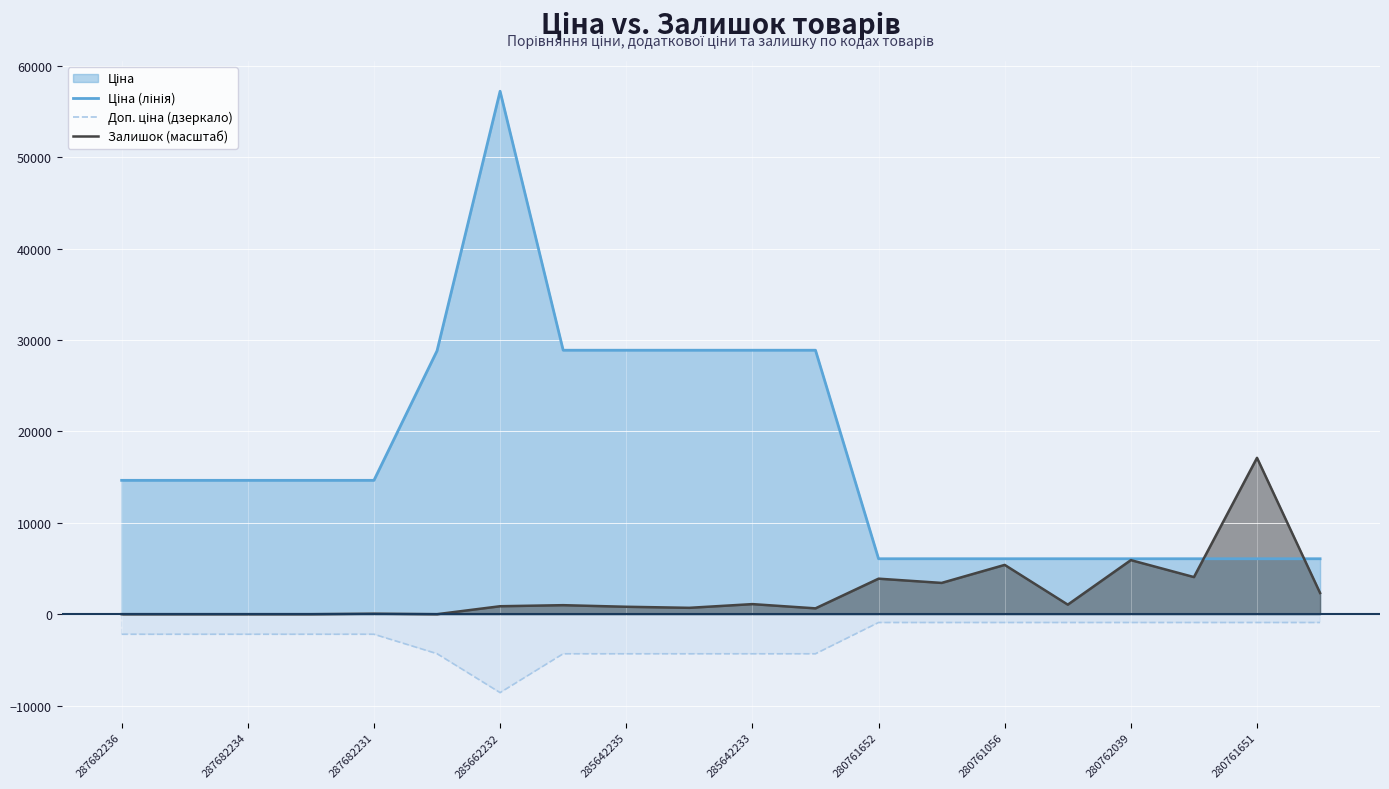

List the series in order of their peak value, lowest first.

Доп. ціна (дзеркало), Залишок (масштаб), Ціна (лінія)